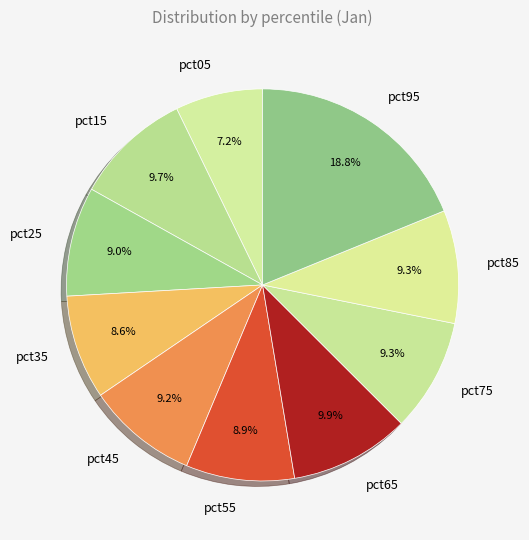

True or false: pct85 accounts for 9% of the total.

True